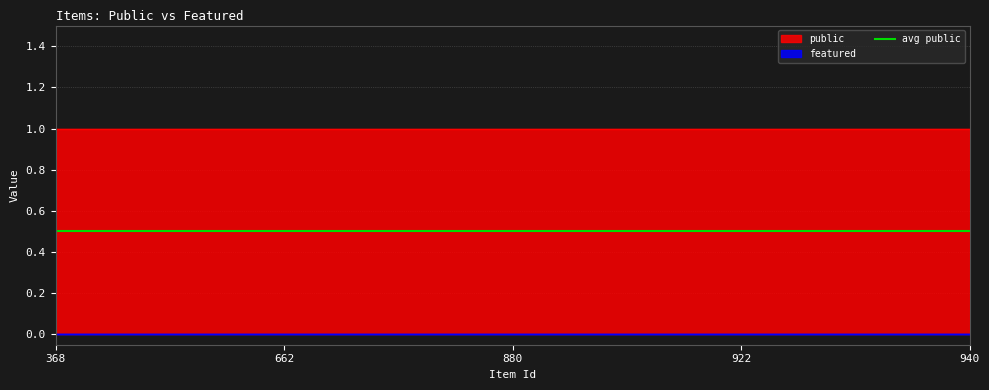

At how many categories does at least one series exceed 0?

5